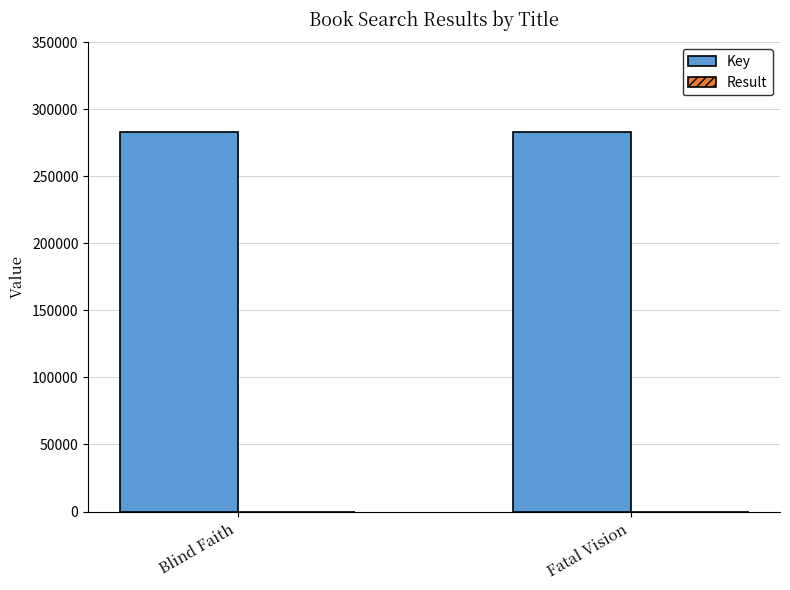

Which series has the largest total across all categories?

Key